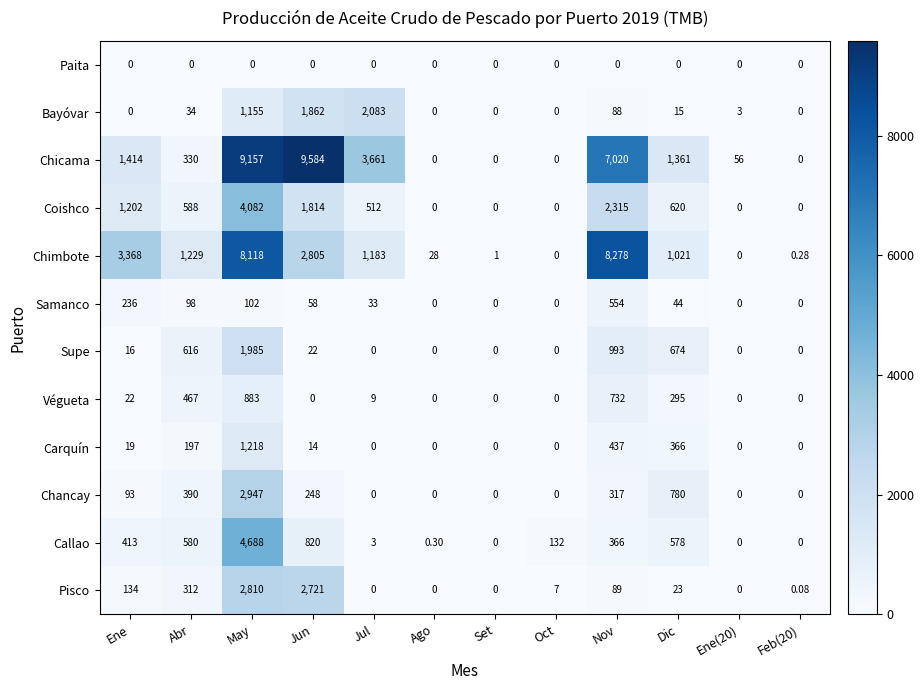

What is the maximum value shown in the chart?

9584.0